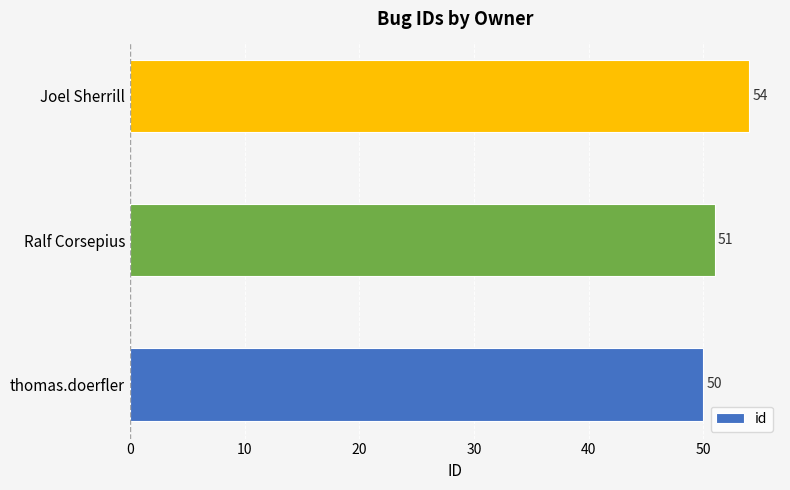

True or false: the data shows 51 at Ralf Corsepius.

True